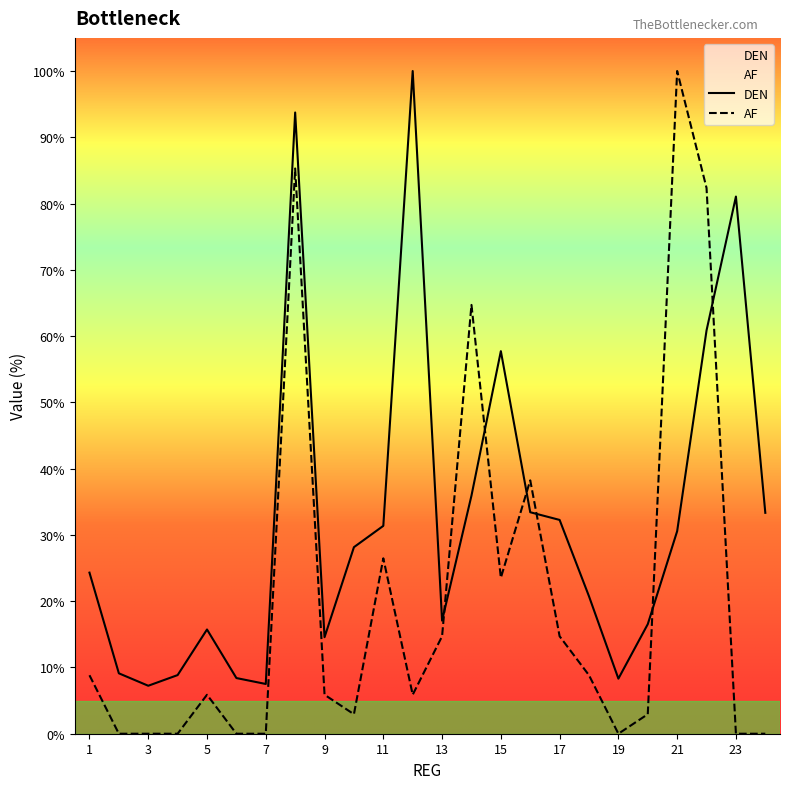

What is the value of the DEN point at the 11th from the left?

31.4